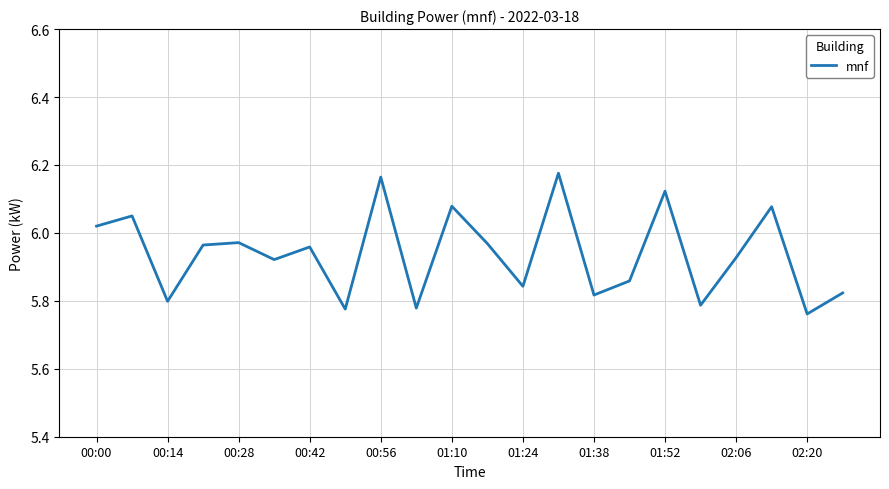

What is the difference between the maximum and minimum values?

0.4